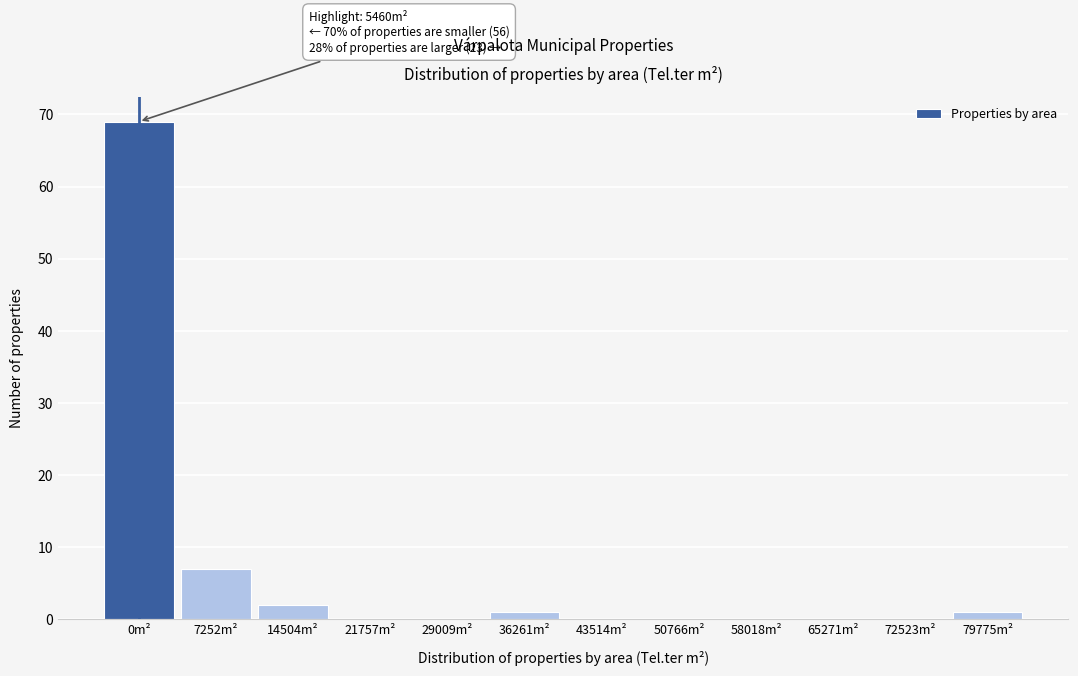

Reading left to right, what are all the values shown in this chart?

0m²=69	7252m²=7	14504m²=2	21757m²=0	29009m²=0	36261m²=1	43514m²=0	50766m²=0	58018m²=0	65271m²=0	72523m²=0	79775m²=1